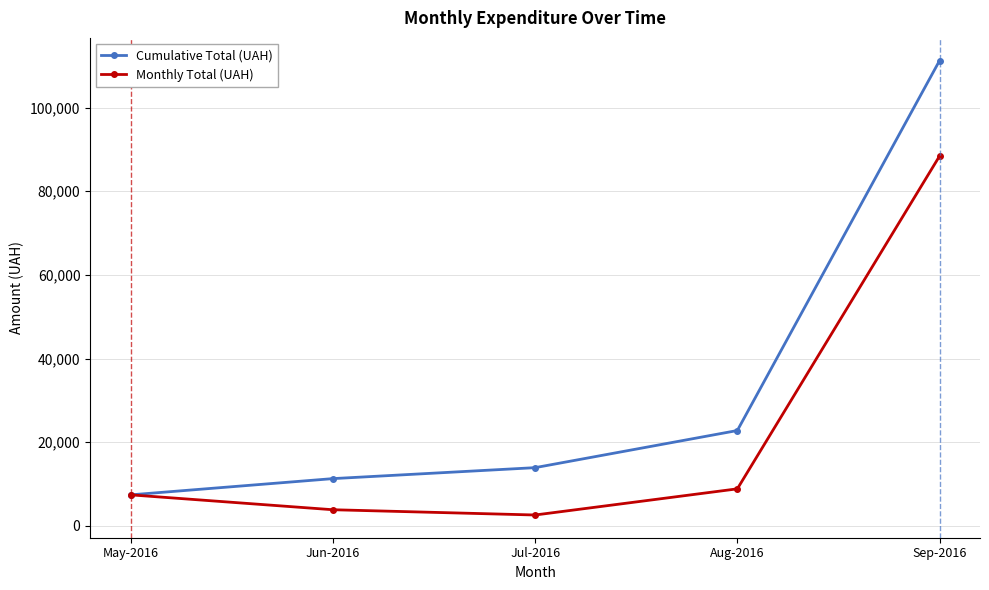

What is the label of the 3rd point from the right?

Jul-2016